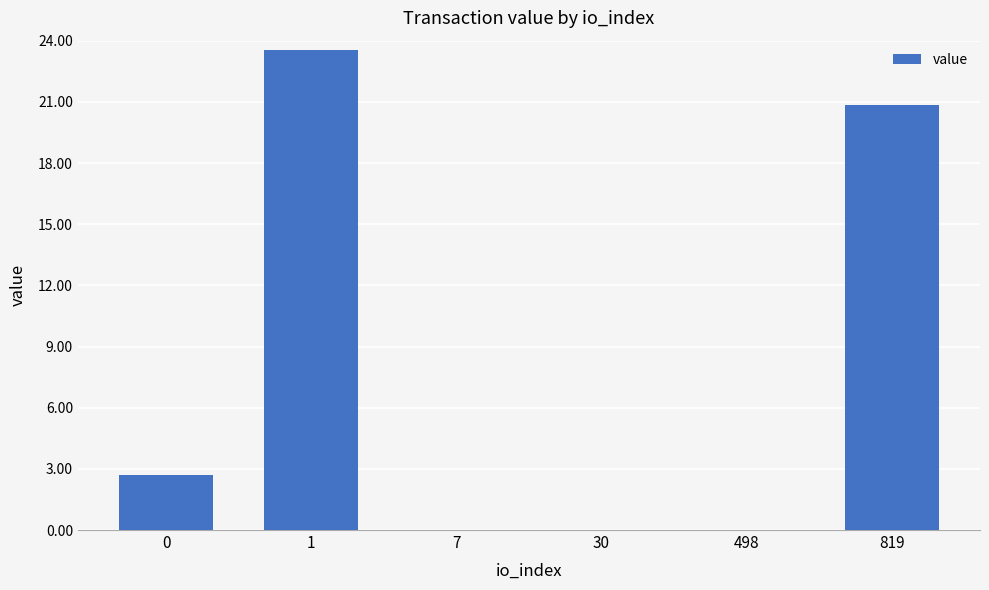

The value at 0 is 1.4. True or false?

False